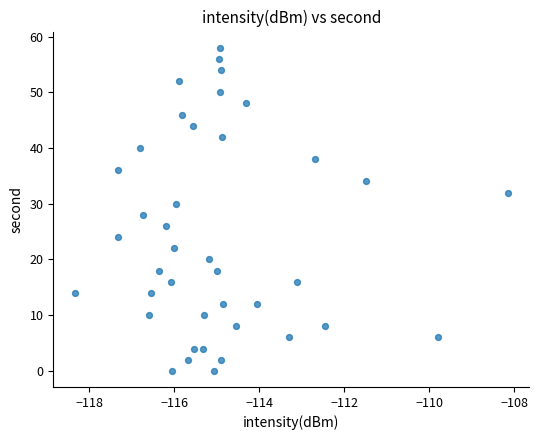

What is the range of Y values (max minus min)?

58